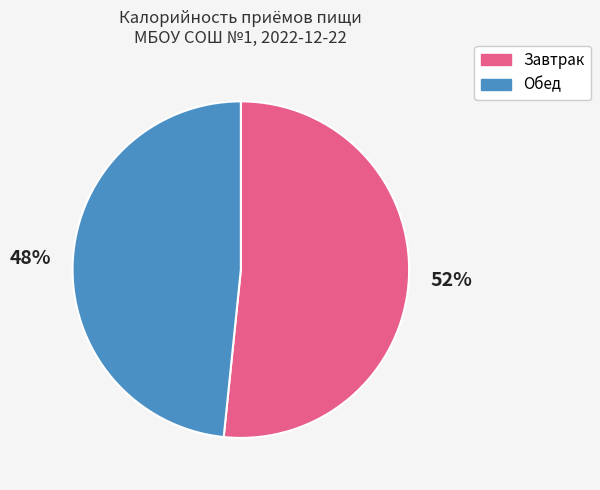

Is it true that Обед is 48% of the pie?

True